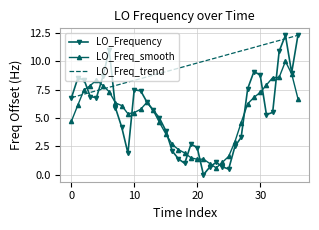

After their last crossing, which series has the higher values: LO_Freq_smooth or LO_Frequency?

LO_Frequency